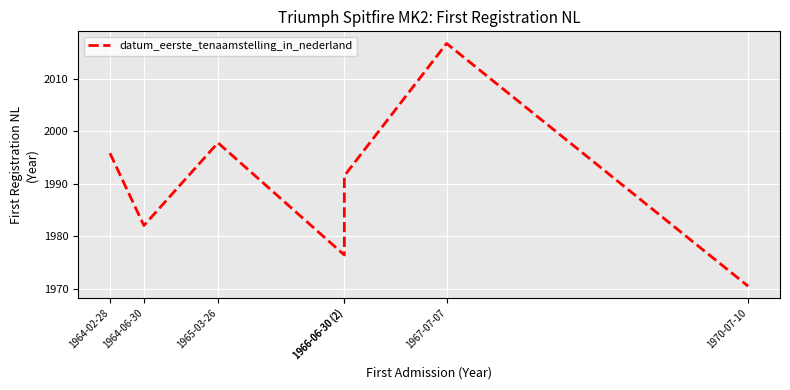

What is the ratio of the value at 1965-03-26 to the value at 1966-06-30 (2)?

1.0